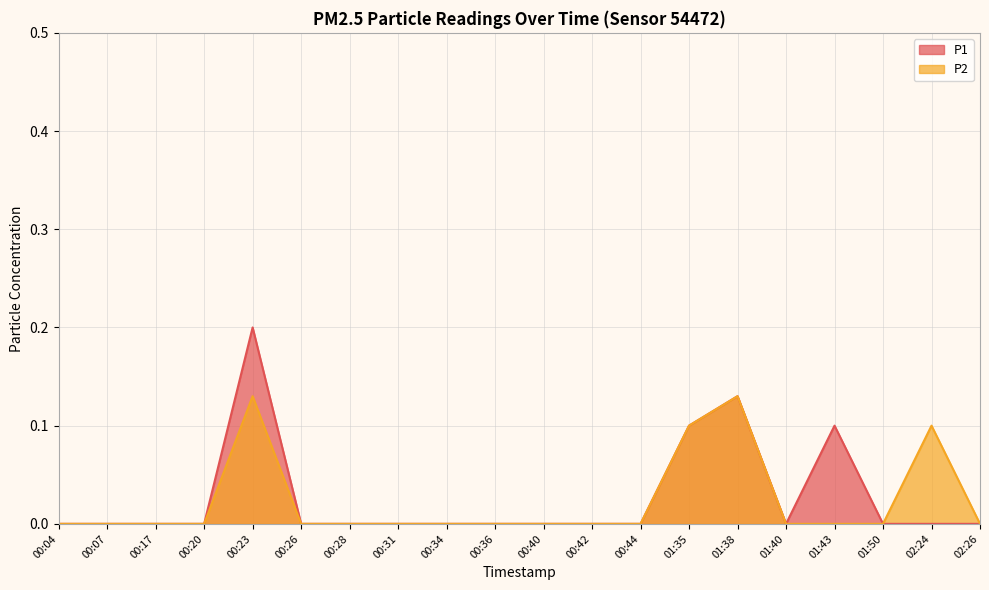

What is the difference between the second highest and second lowest values in the P2 series?

0.1